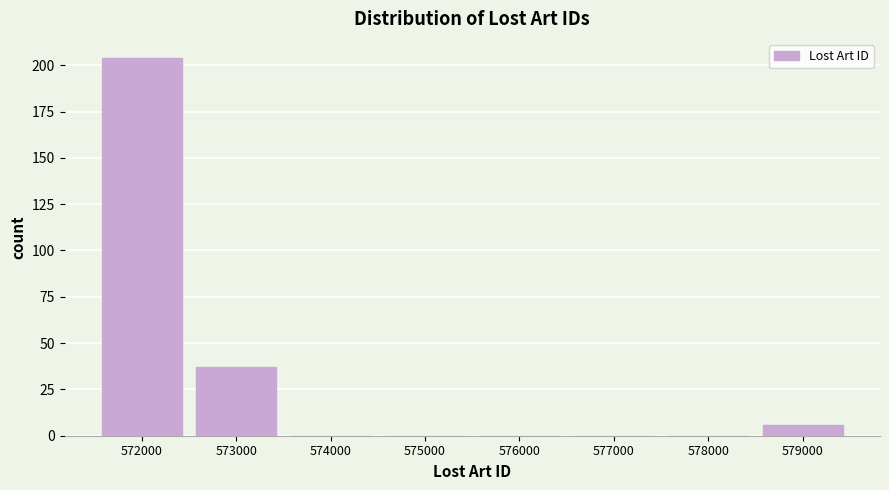

Reading right to left, transcribe all the data shown in this chart.

579000=6	578000=0	577000=0	576000=0	575000=0	574000=0	573000=37	572000=204